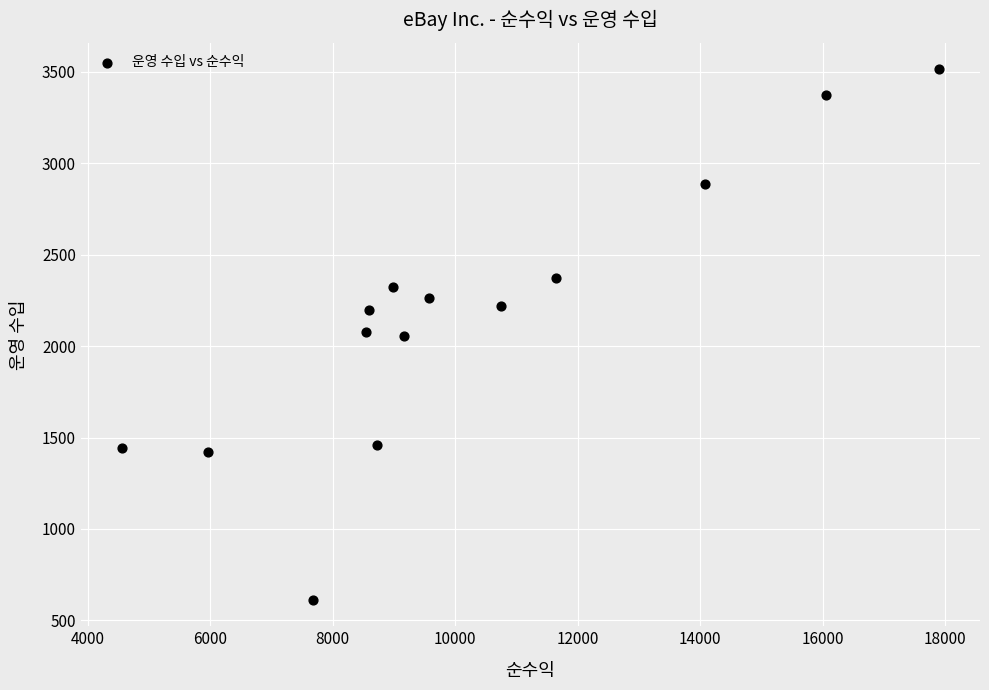

What is the range of X values (max minus min)?

13350